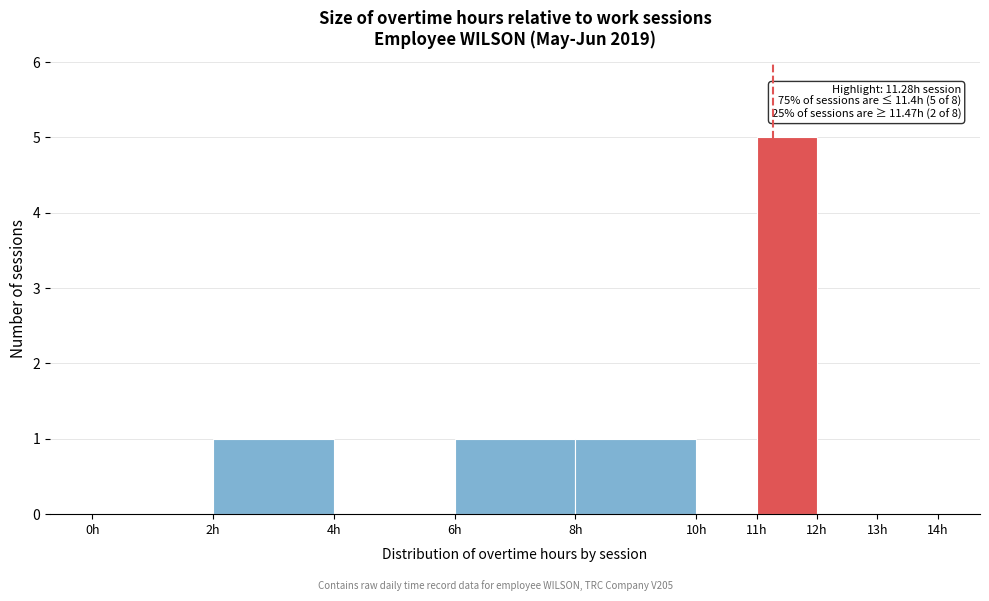

Which range on the x-axis has the tallest bar?

11 to 12